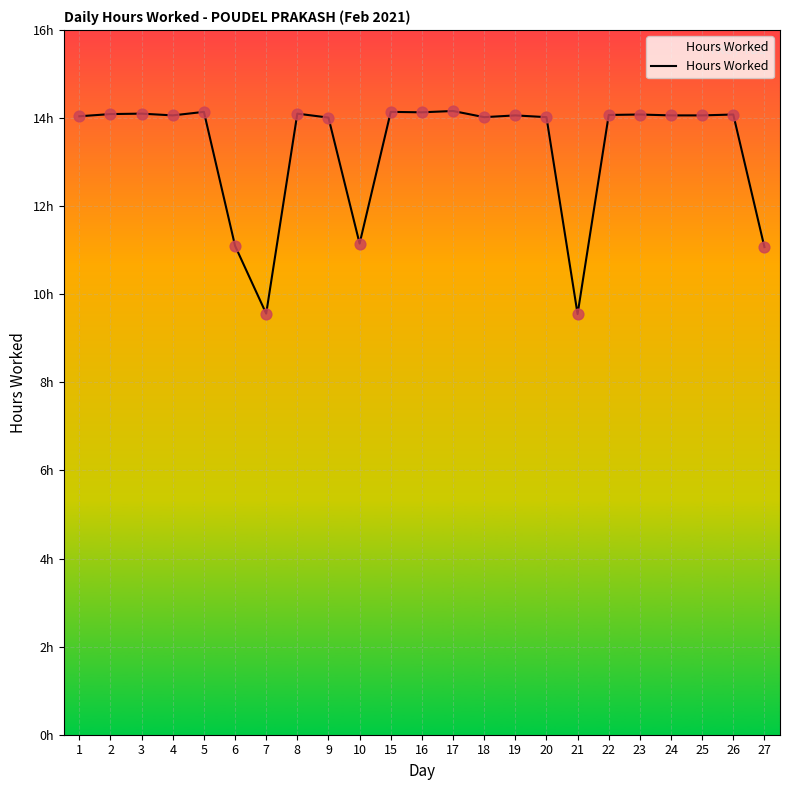

Approximately how many times larger is the value at 24 compared to 10?

1.3